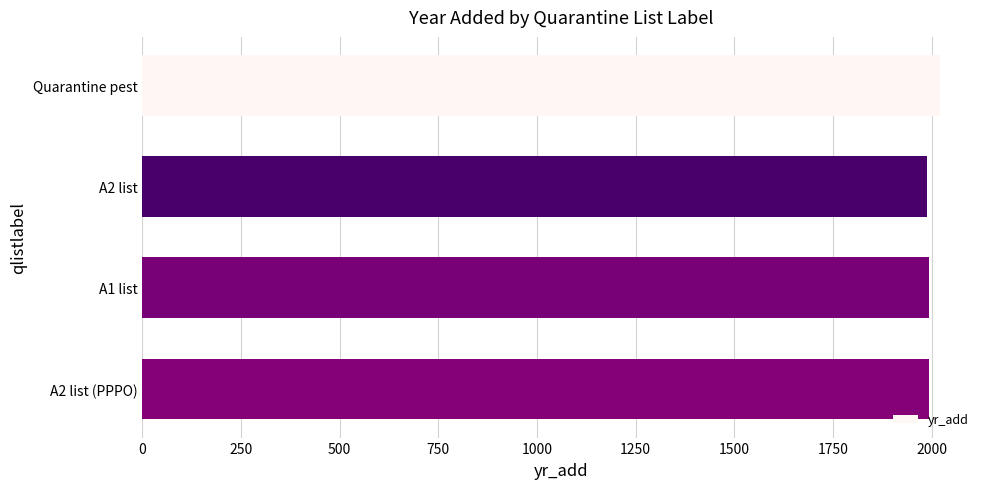

What is the sum of the values at A1 list and A2 list (PPPO)?

3985